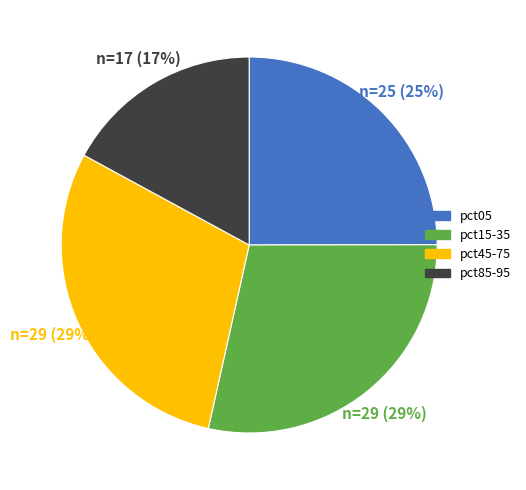

Count the number of slices in the pie.

4